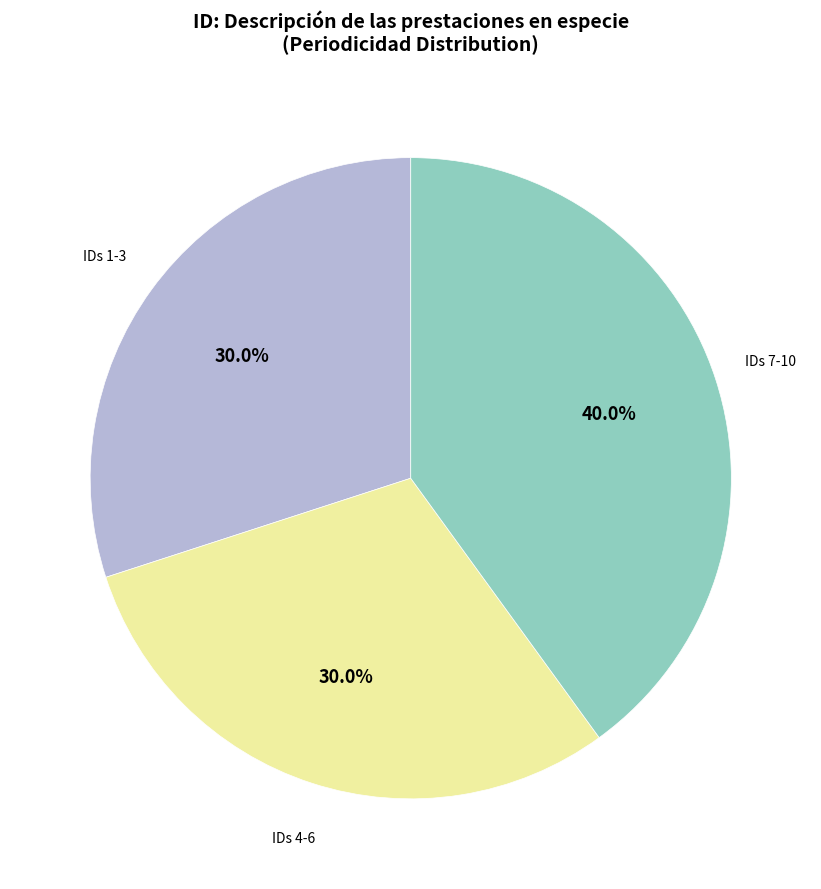

Is there a majority slice in this chart?

No